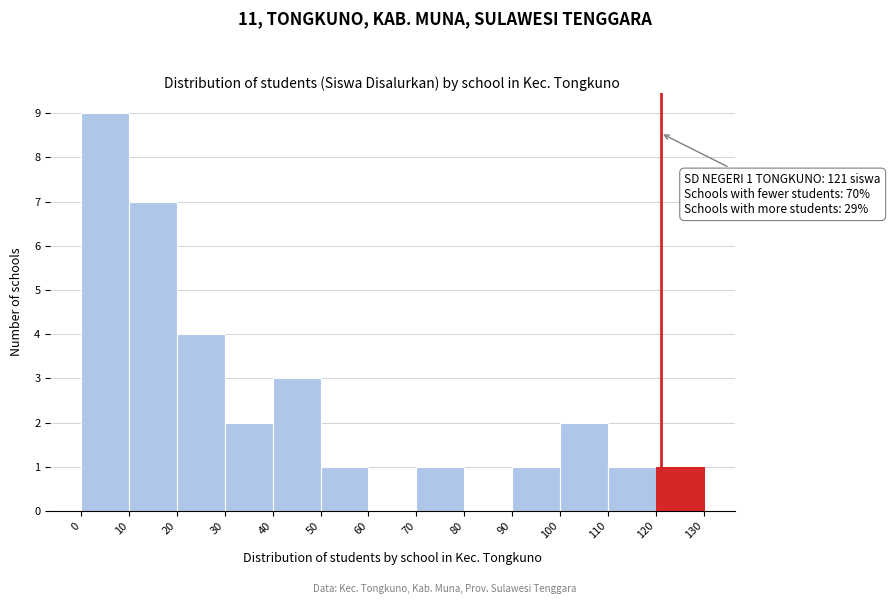

Which range on the x-axis has the tallest bar?

0 to 10